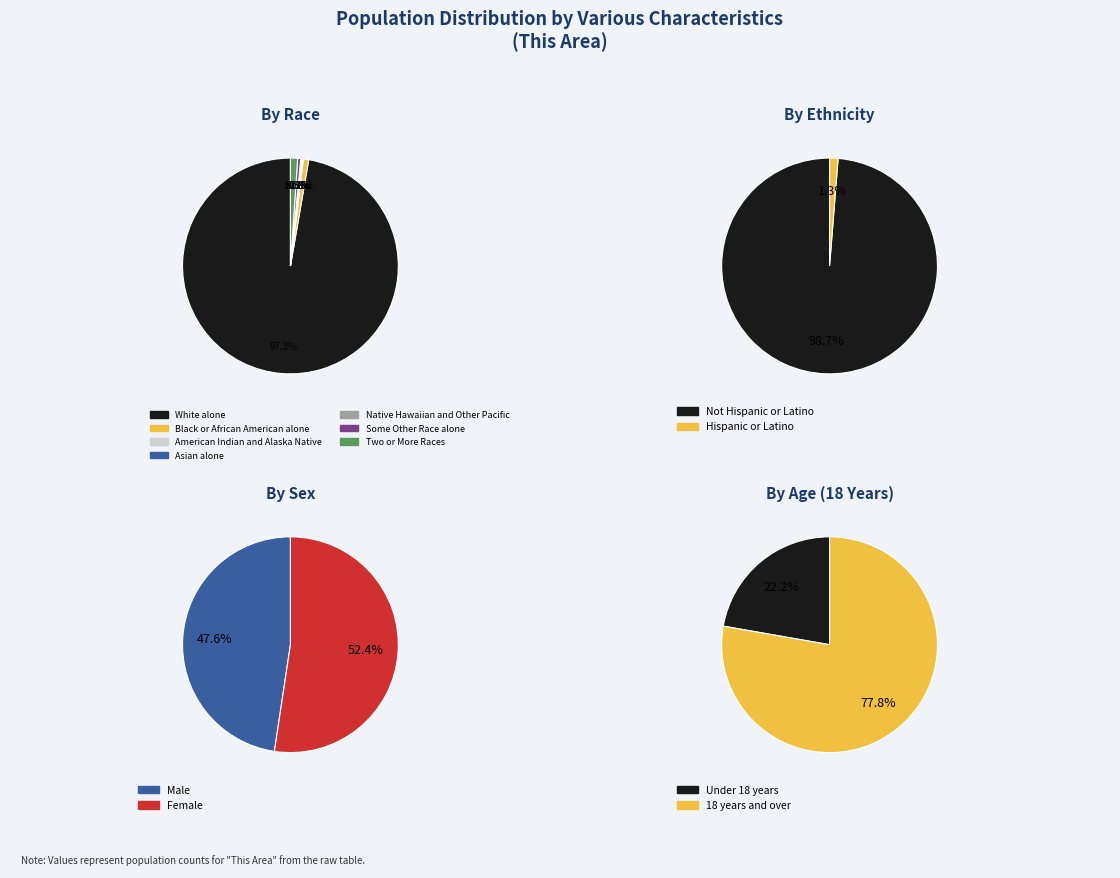

To the nearest percent, what portion does Hispanic or Latino represent?

1%